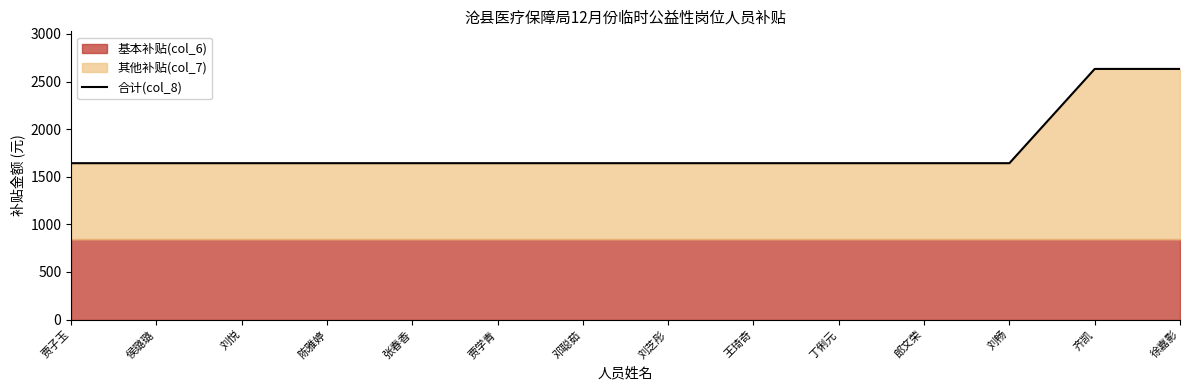

Which label corresponds to the largest value in the chart?

齐凯